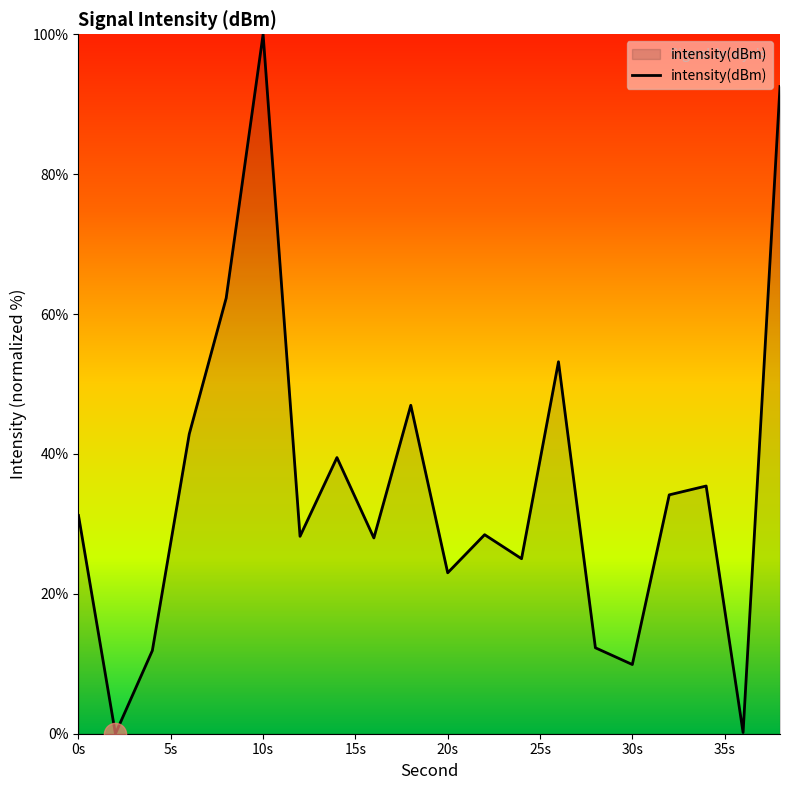

What is the maximum value shown in the chart?

100.0